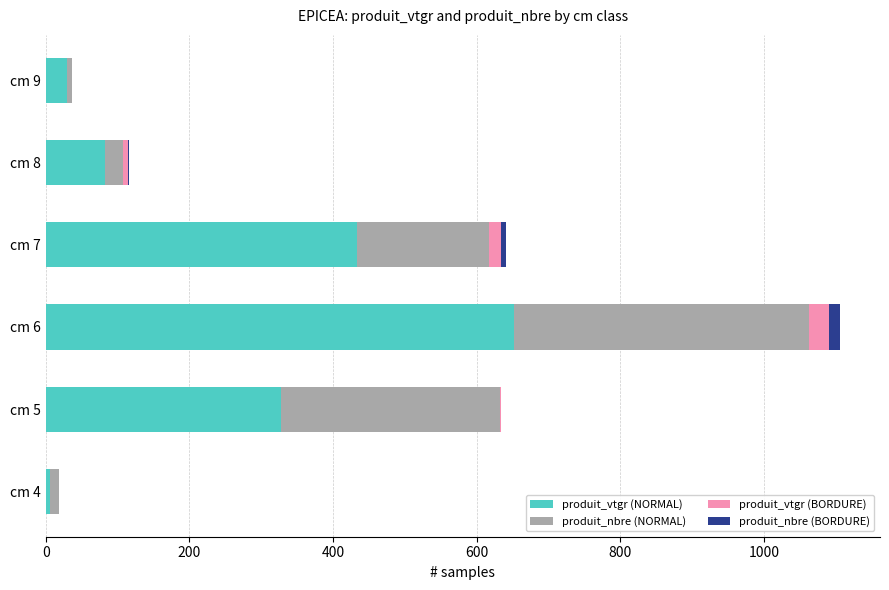

At which category is the sum across all series the highest?

cm 6